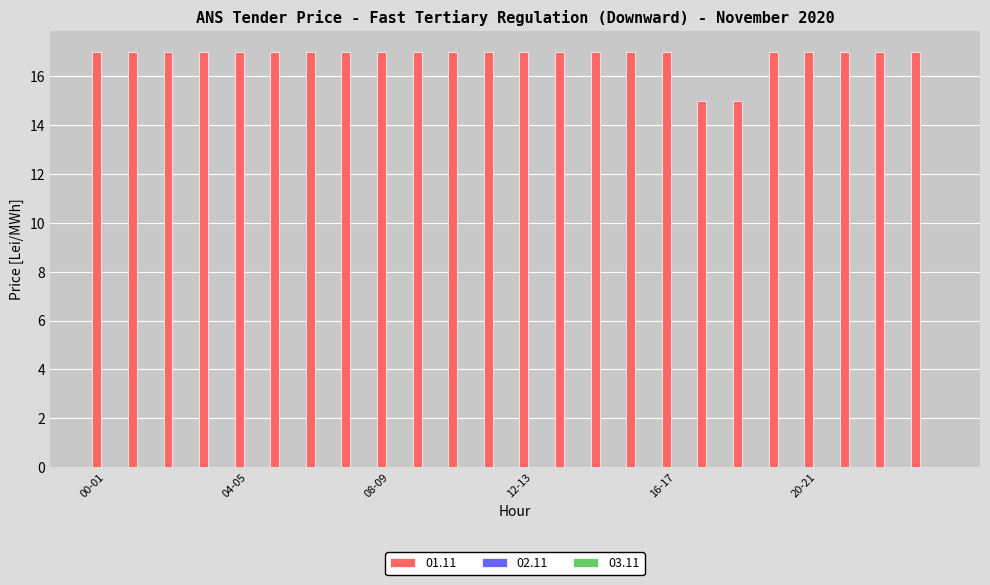

What is the value of the 16th bar from the left?

17